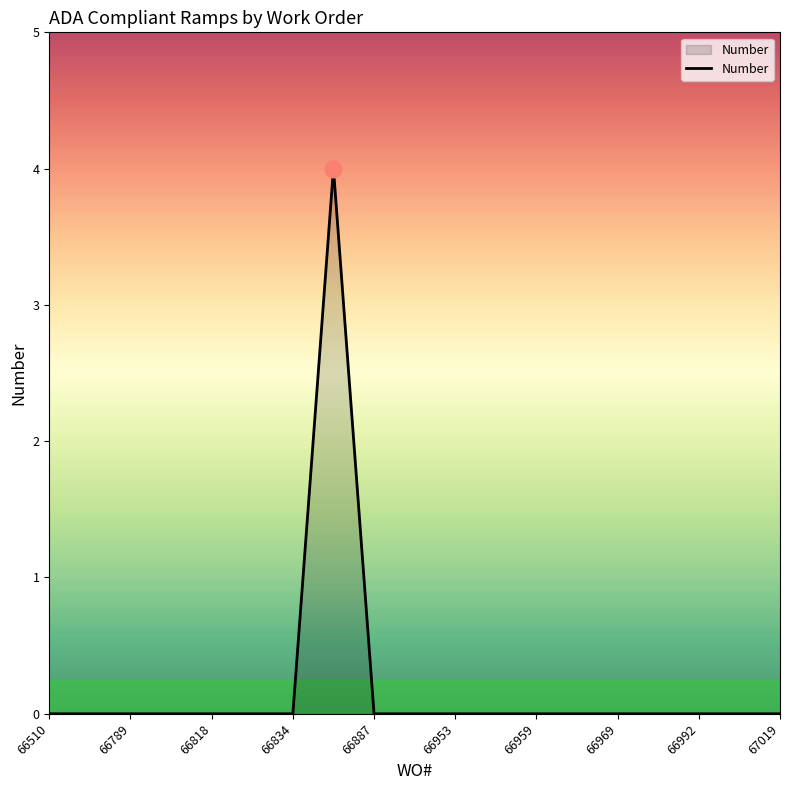

How many lines are shown in the chart?

1